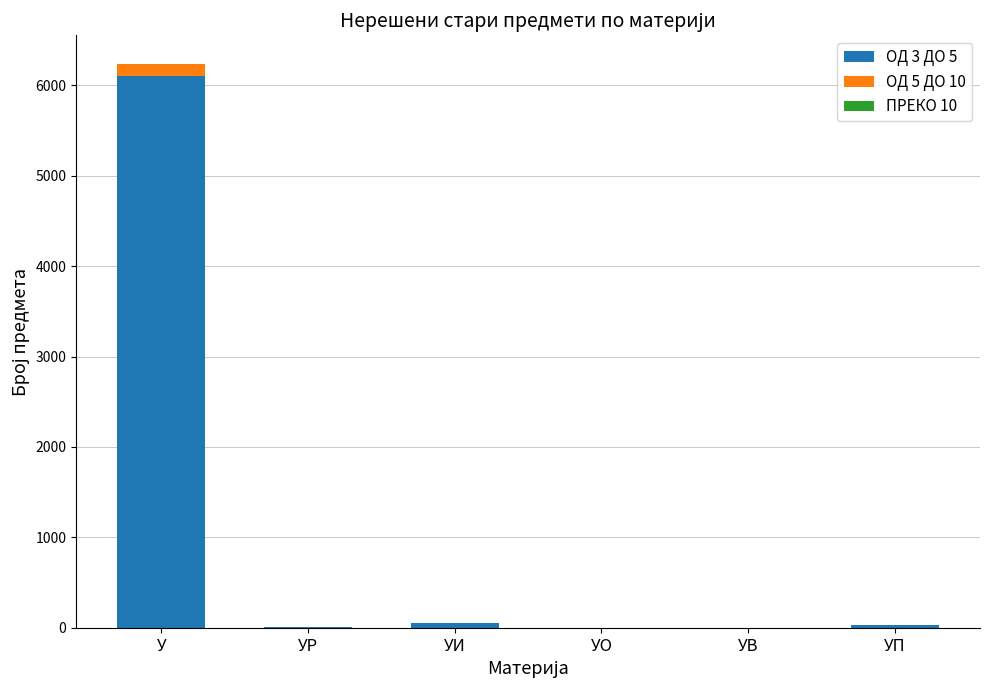

At which category is the sum across all series the highest?

У